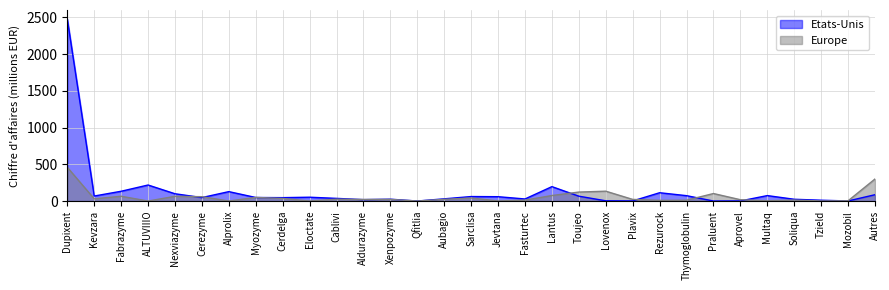

Reading left to right, what are all the values shown in this chart?

Etats-Unis: 2476	68	133	218	99	47	128	48	46	52	36	19	25	0	30	61	59	28	196	66	3	1	113	73	0	1	74	24	11	1	86
Europe: 459	30	65	0	64	59	0	49	35	0	25	21	22	0	23	41	1	12	75	122	134	22	9	11	102	18	3	13	1	3	300